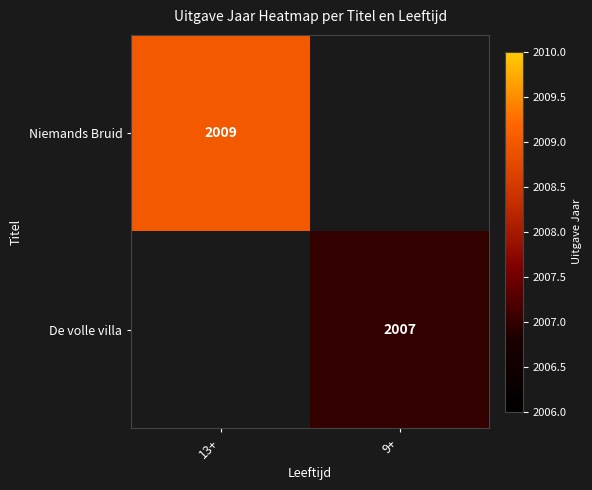

Is it true that Niemands Bruid equals 2009 at 13+?

True